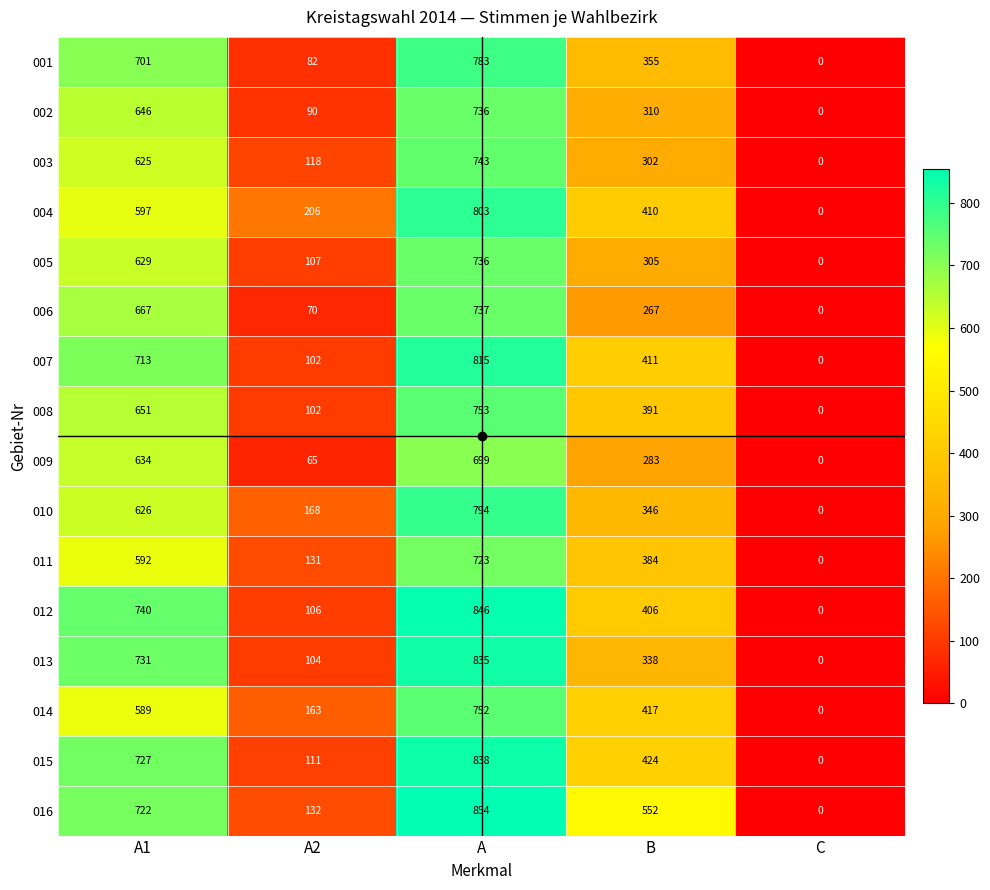

True or false: 014 has a value of 752 at A.

True